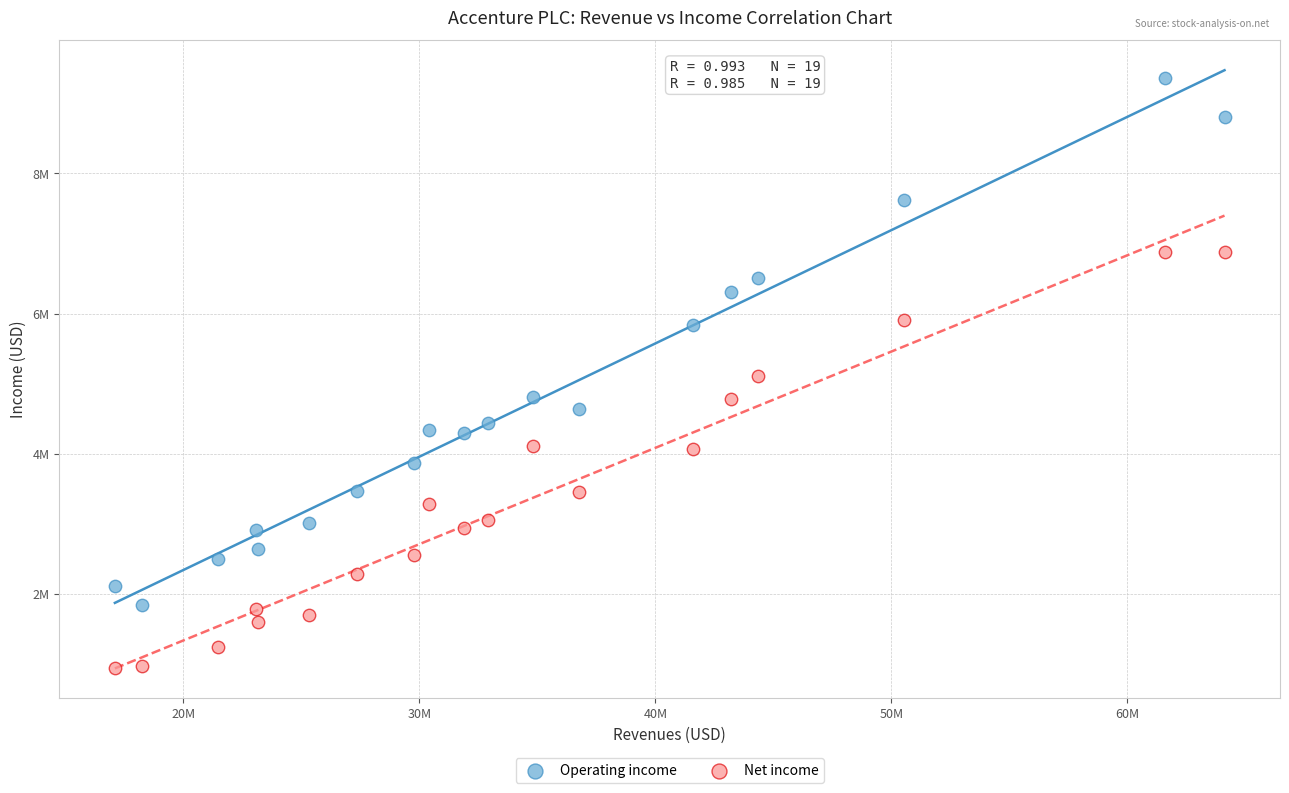

What are all the series names shown in the legend?

Operating income, Net income